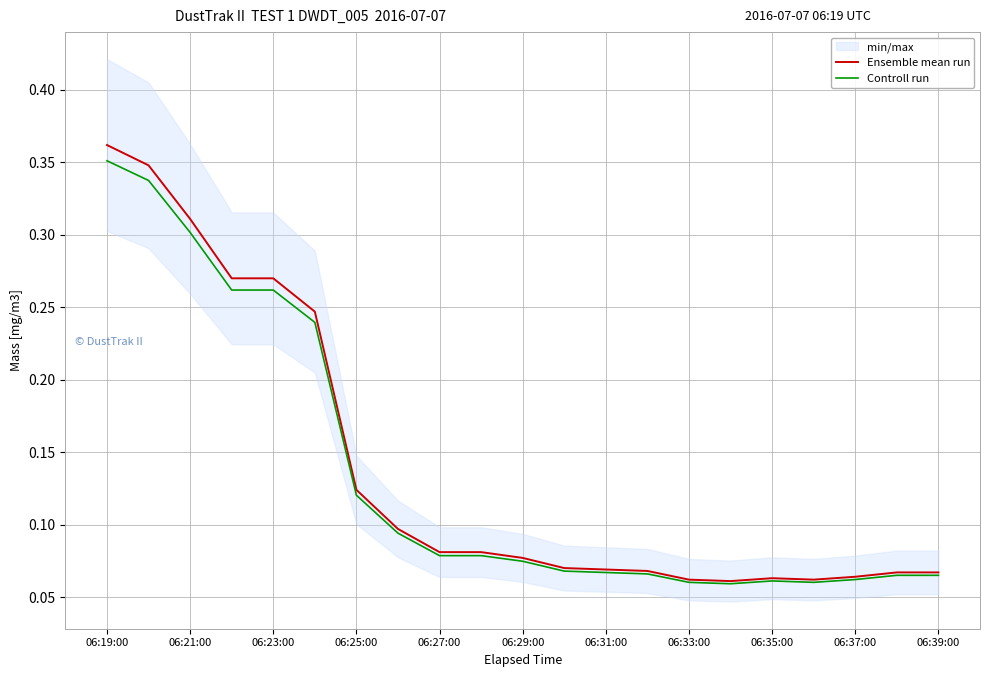

What is the value of the Ensemble mean run point at the 19th from the left?

0.1